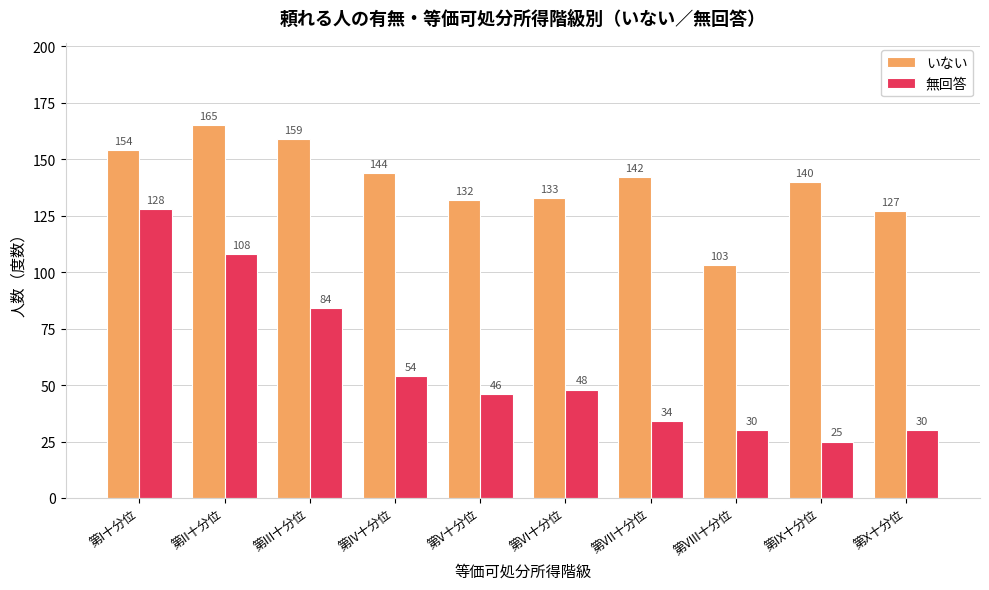

How many categories are shown in the chart?

10